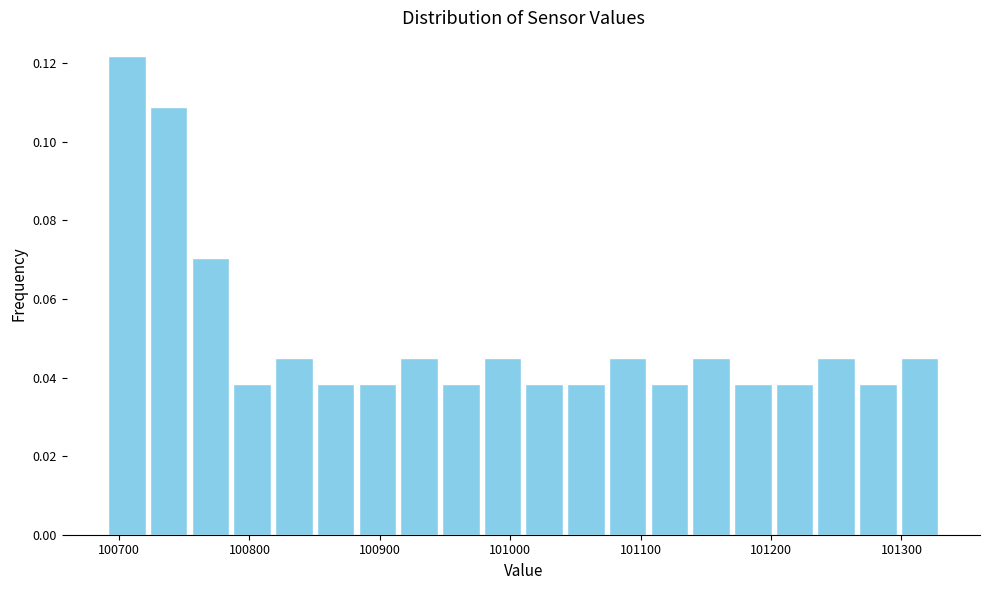

Read against the x-axis, roughly where is the centre of the tallest bar?

100710